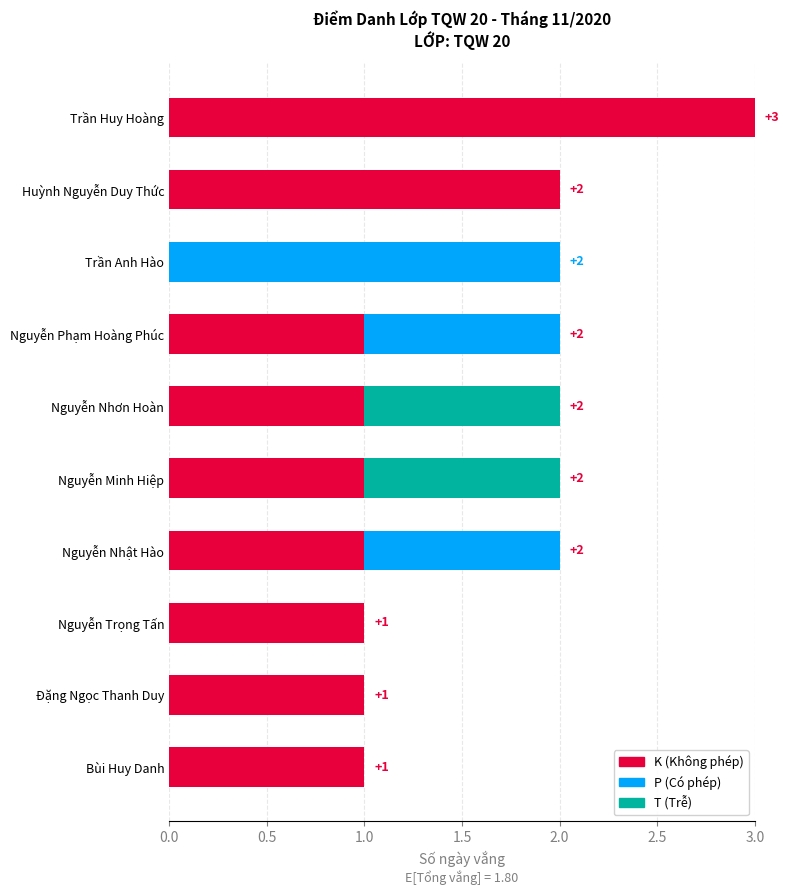

At which category is the sum across all series the highest?

Trần Huy Hoàng